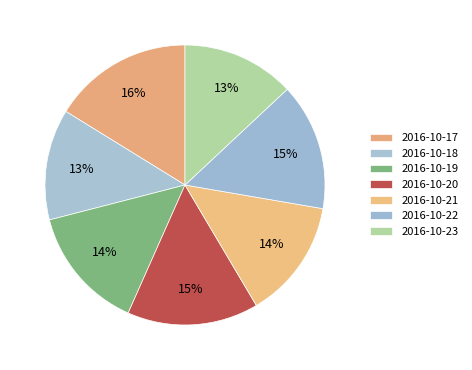

To the nearest percent, what is the combined percentage of 2016-10-21 and 2016-10-23?

27%